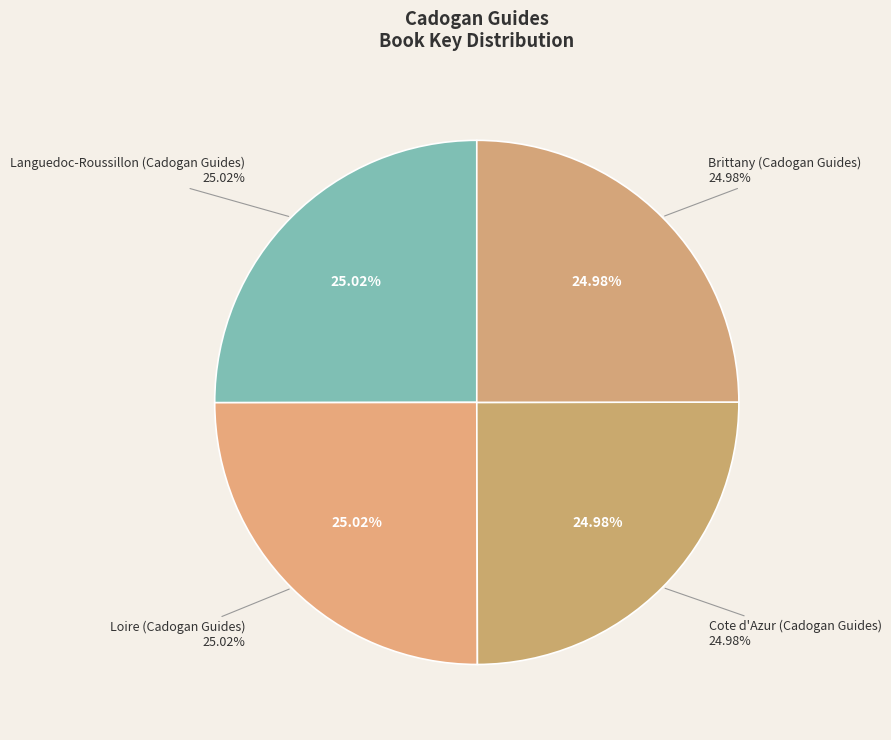

Which has a higher value, Loire (Cadogan Guides) or Cote d'Azur (Cadogan Guides)?

Loire (Cadogan Guides)